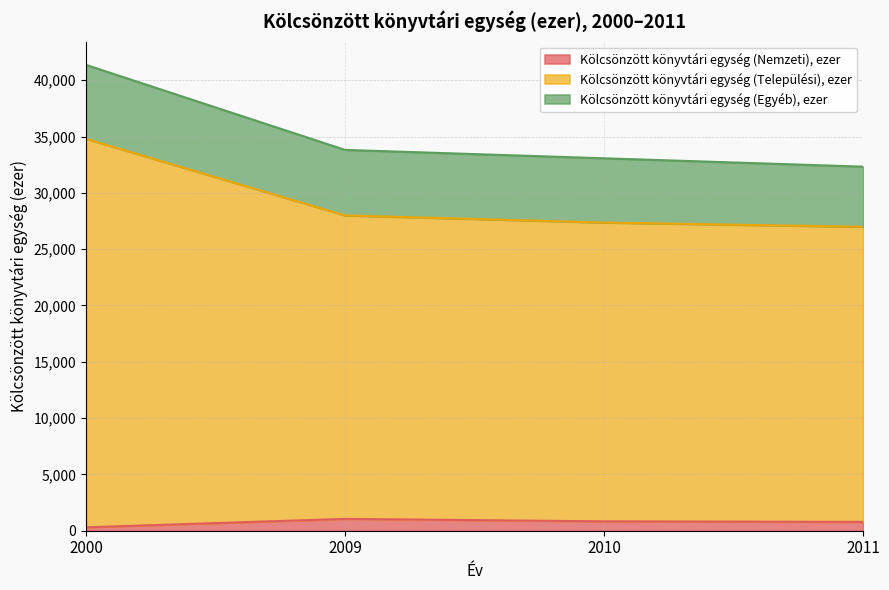

What is the spread (max minus min) of values at 2000?

34494